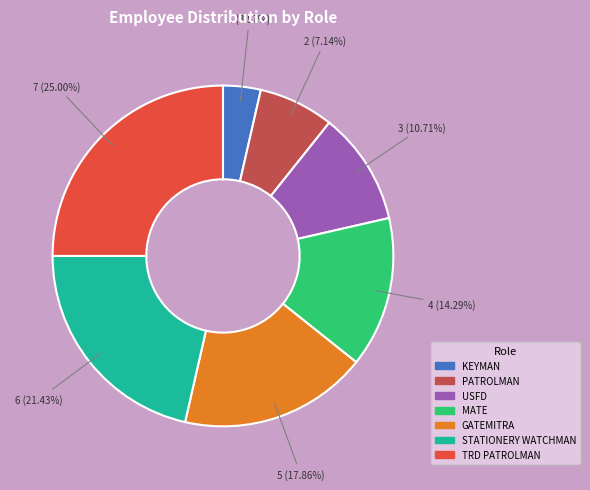

Is there any slice that represents more than half of the pie?

No